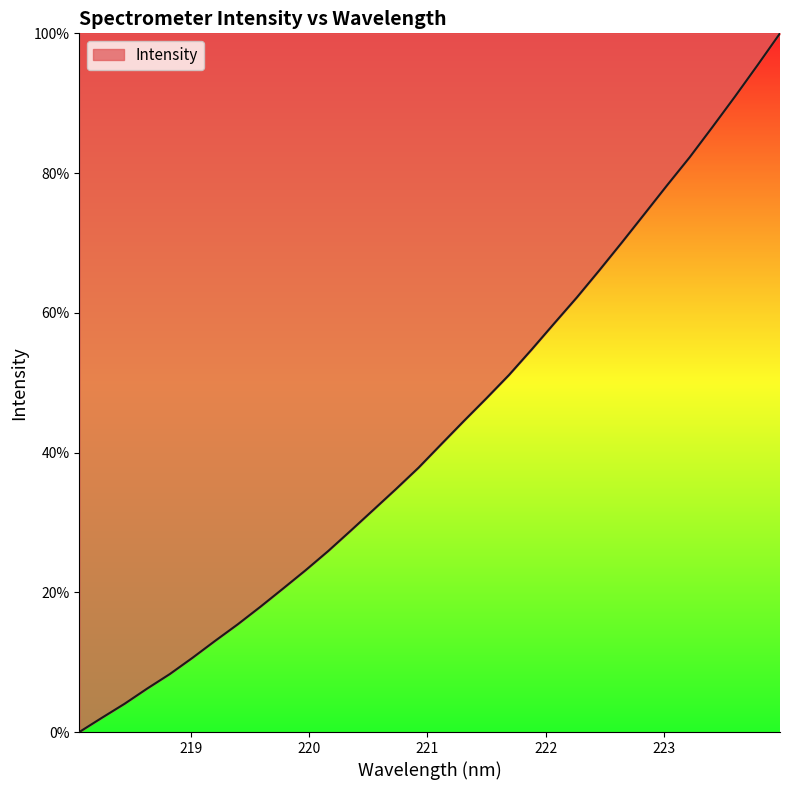

What is the greatest value displayed?

100.0